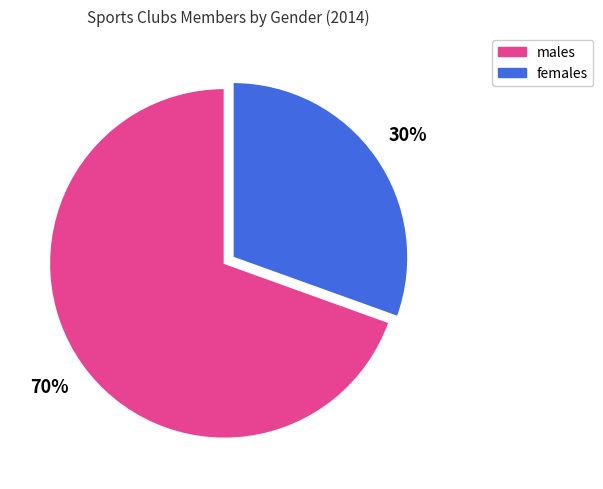

To the nearest percent, what is the combined percentage of females and males?

100%